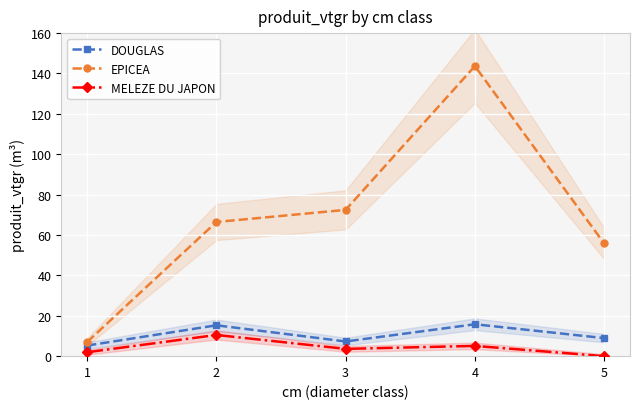

True or false: EPICEA has a value of 66.8 at 4.

False